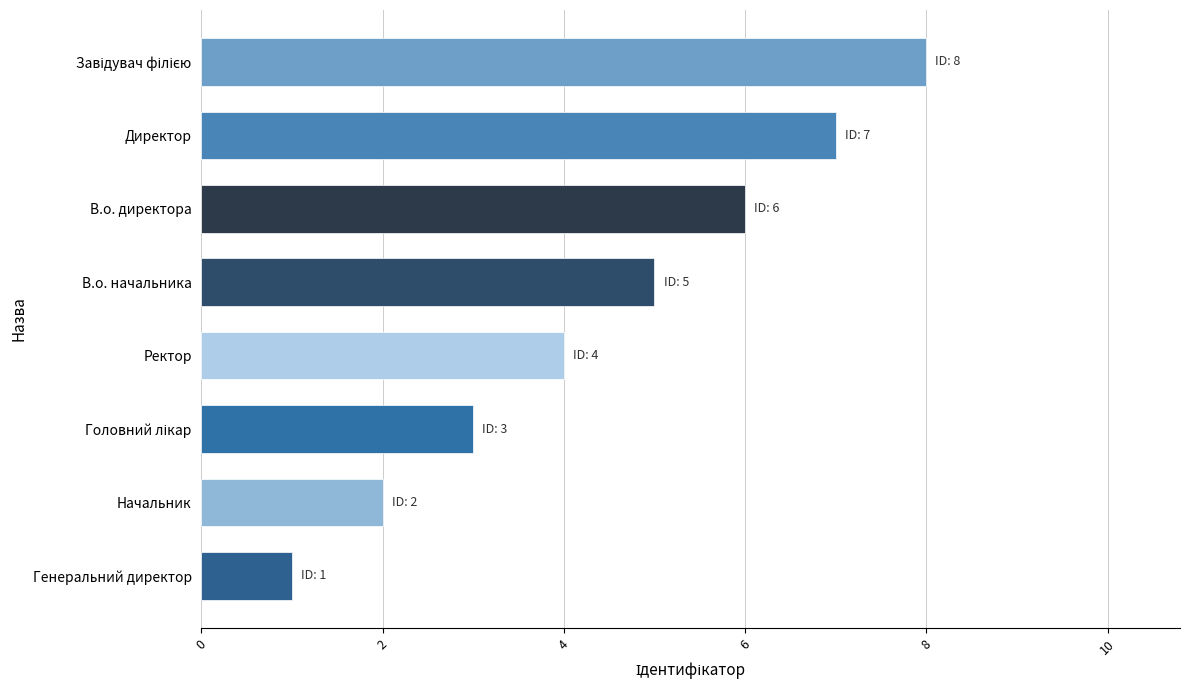

Read the value at Директор.

7